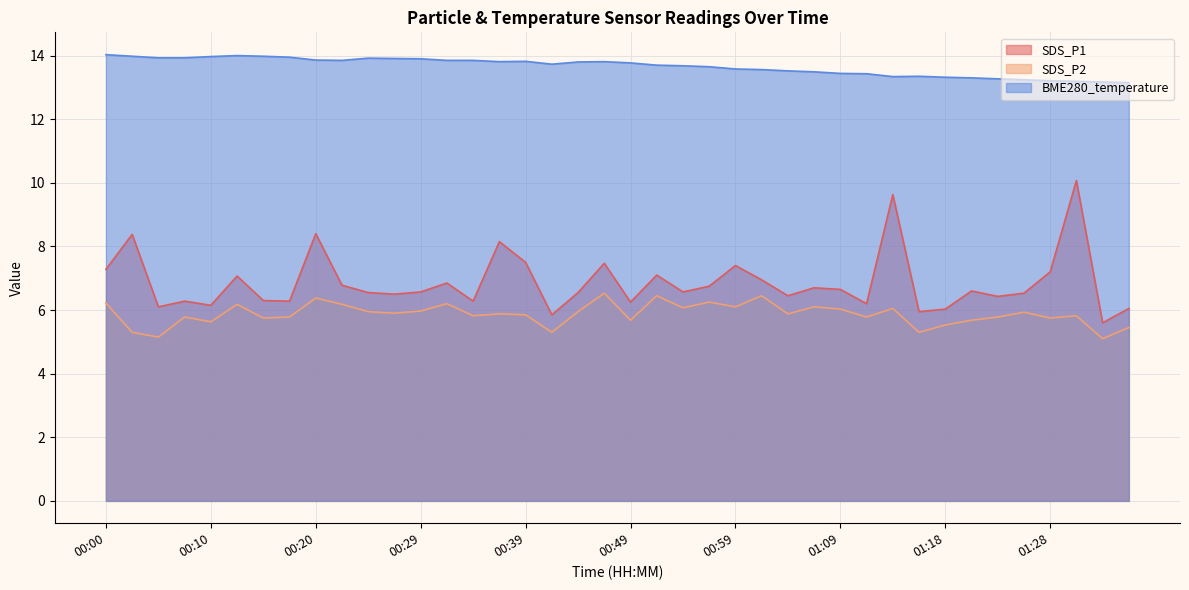

What value does the SDS_P2 series have at 01:23?

5.8